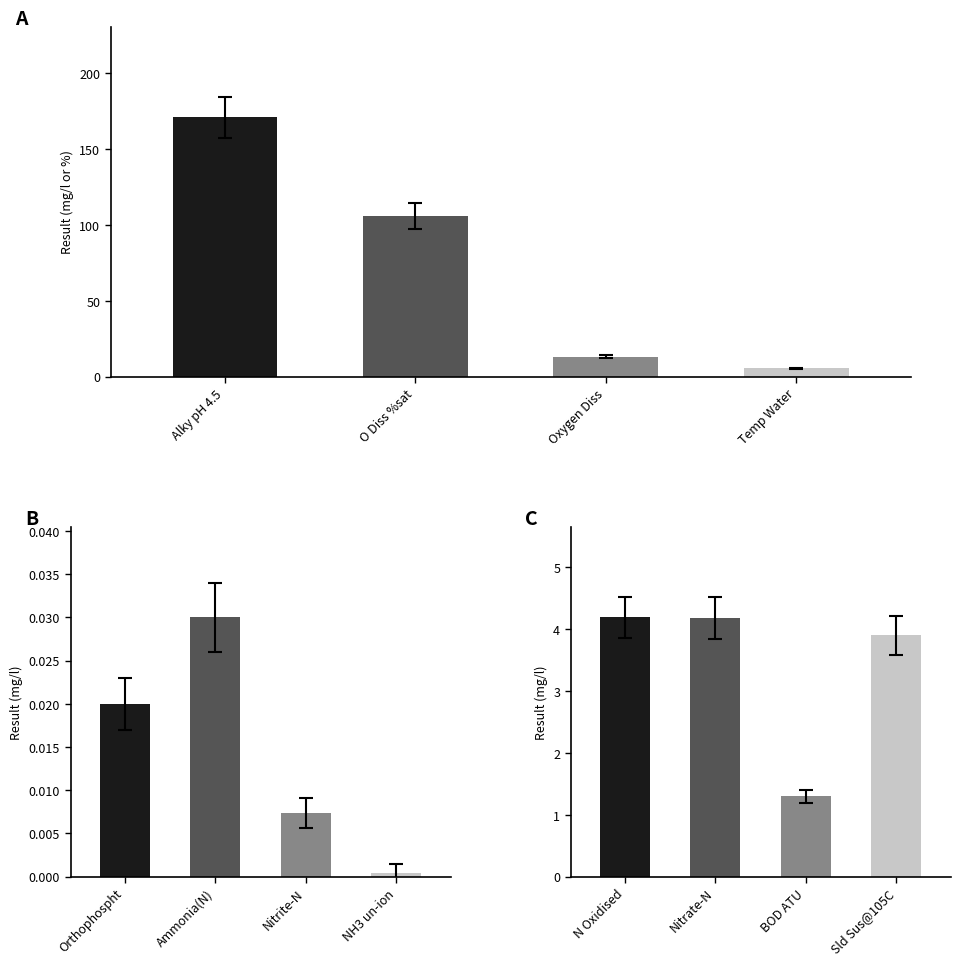

The chart shows a value of 0.0 at Ammonia(N). True or false?

True